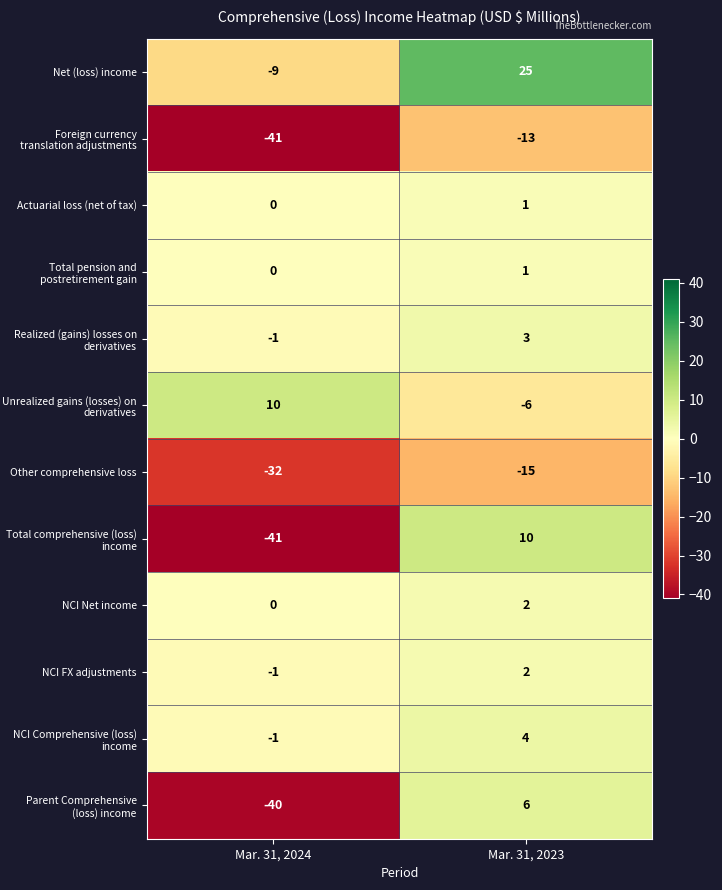

Which label corresponds to the smallest value in the chart?

Mar. 31, 2024